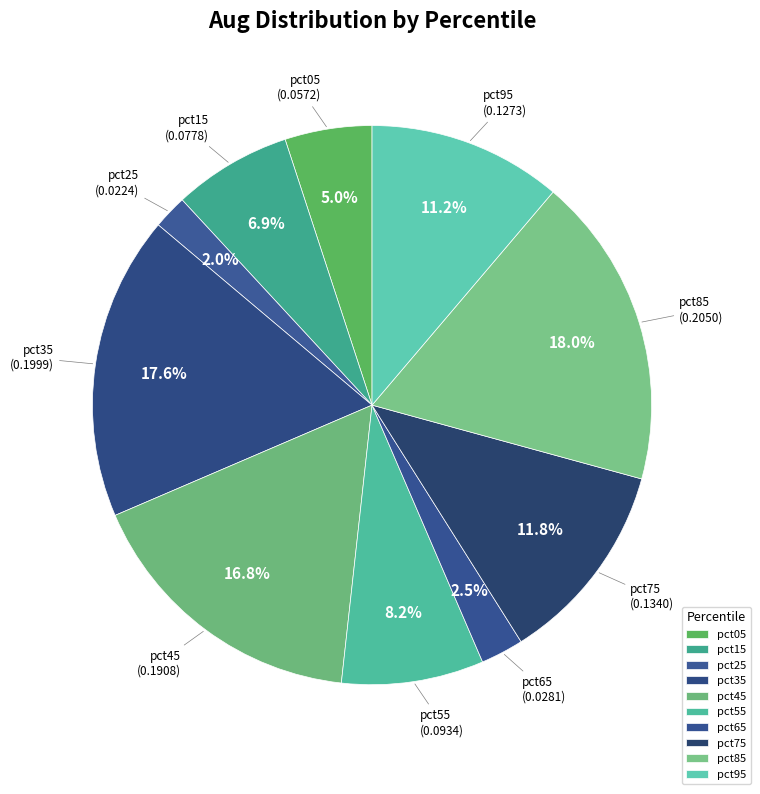

Is there a majority slice in this chart?

No